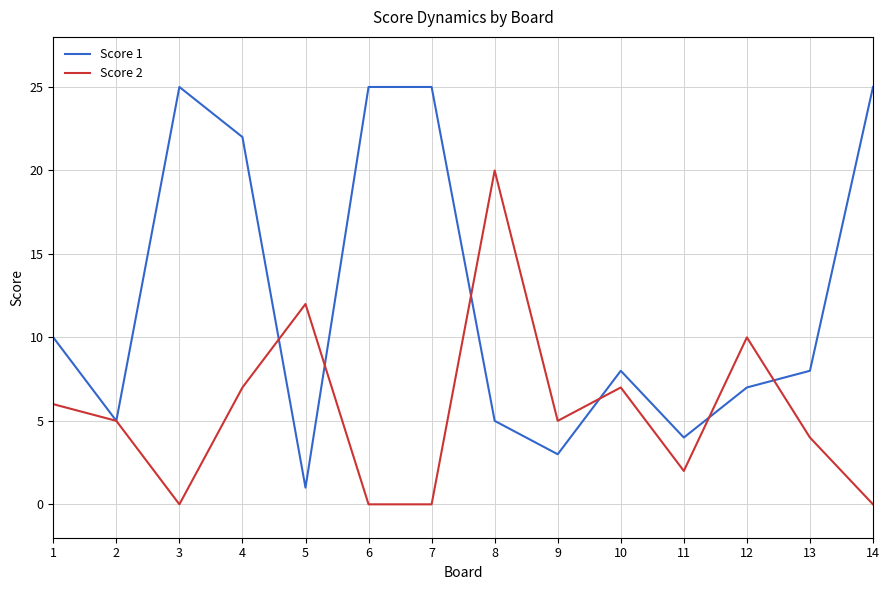

Which series has the widest spread of values?

Score 1